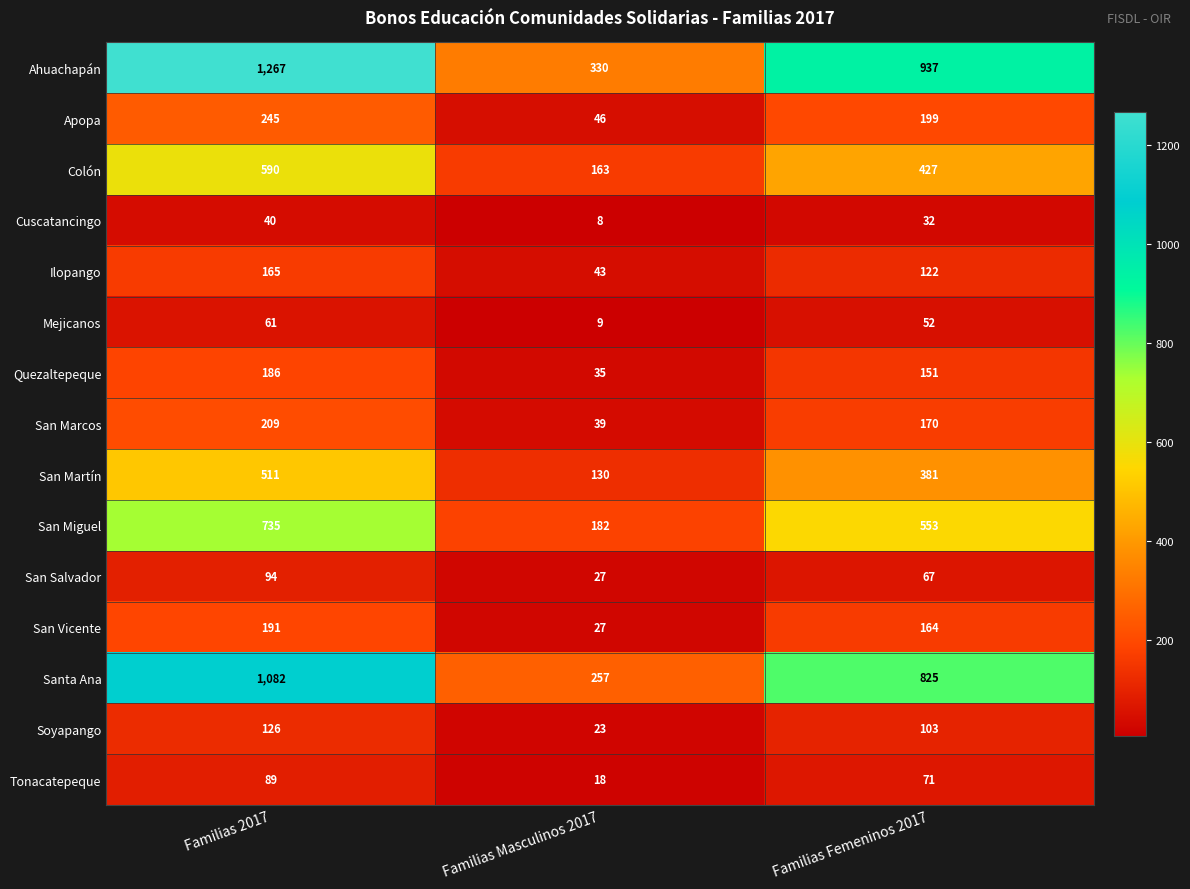

What is the minimum value shown in the chart?

8